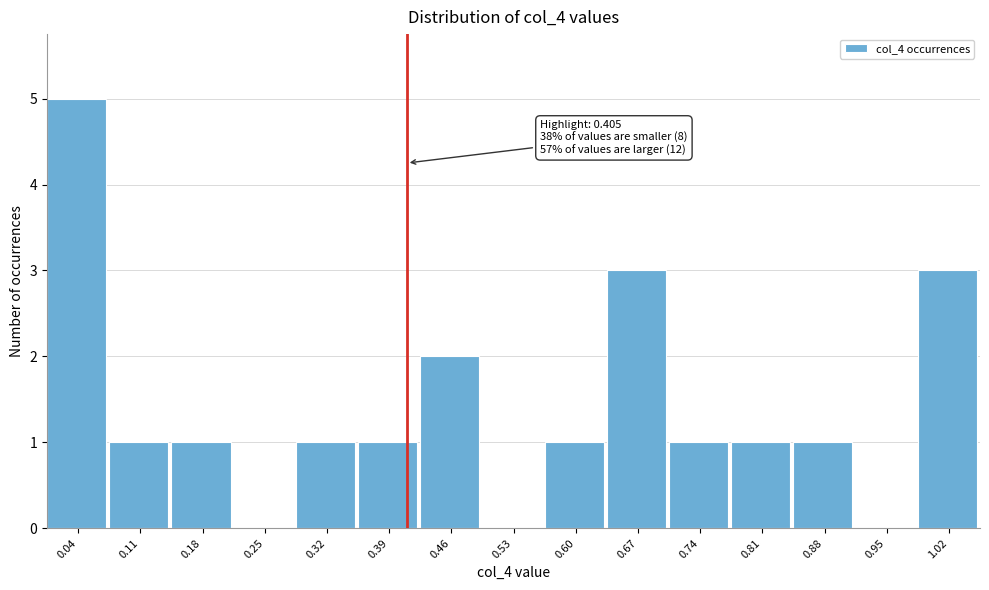

Which range on the x-axis has the tallest bar?

0.00 to 0.07